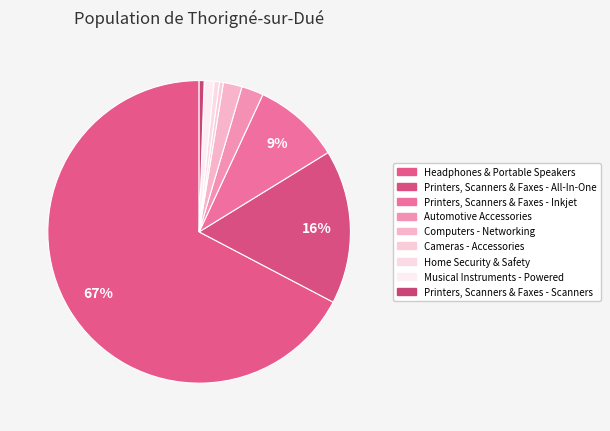

To the nearest percent, what portion does Printers, Scanners & Faxes - All-In-One represent?

16%